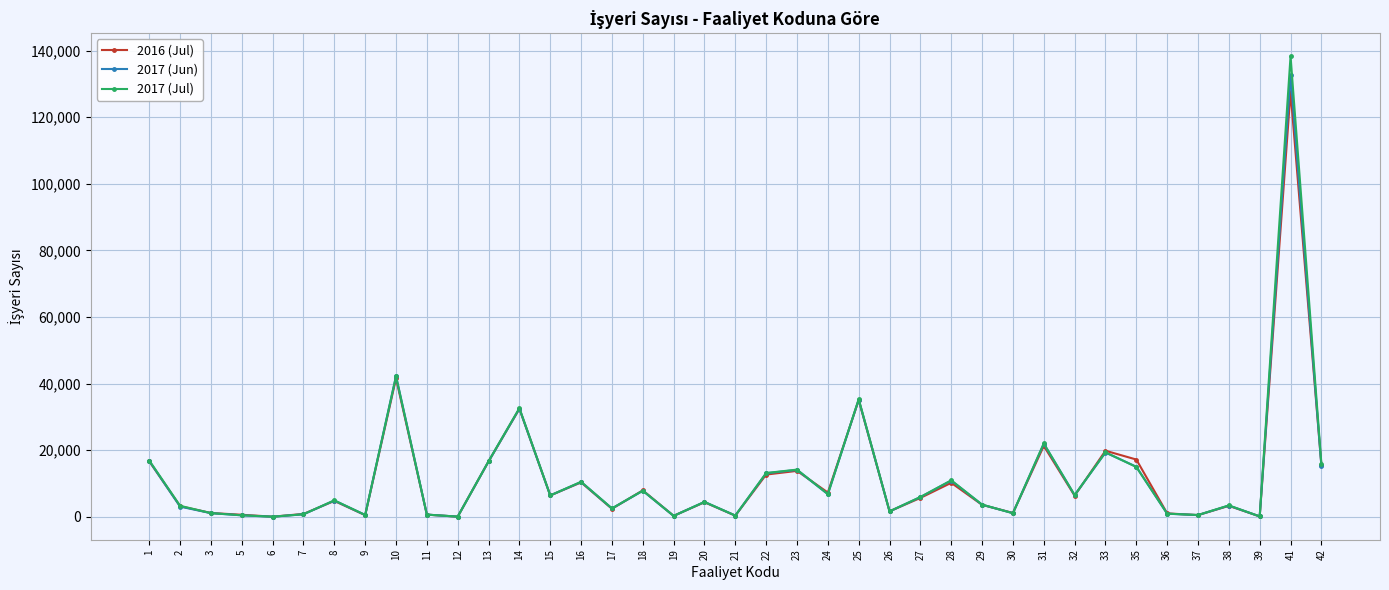

Count the number of data series in this chart.

3